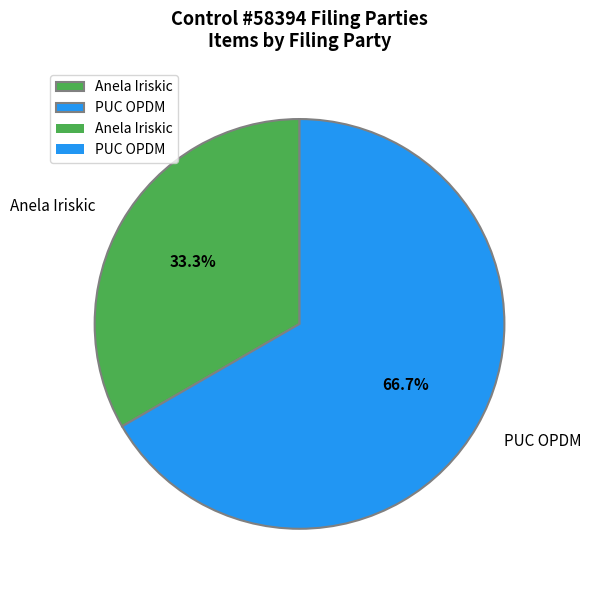

To the nearest percent, what portion does PUC OPDM represent?

67%